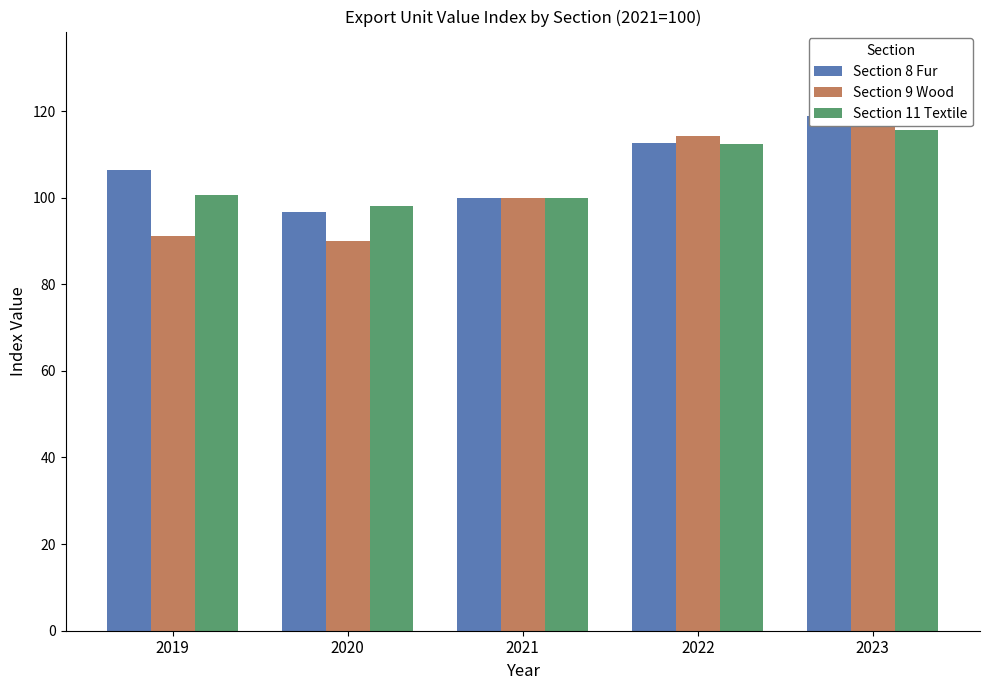

Which series changed the most between 2019 and 2023?

Section 9 Wood